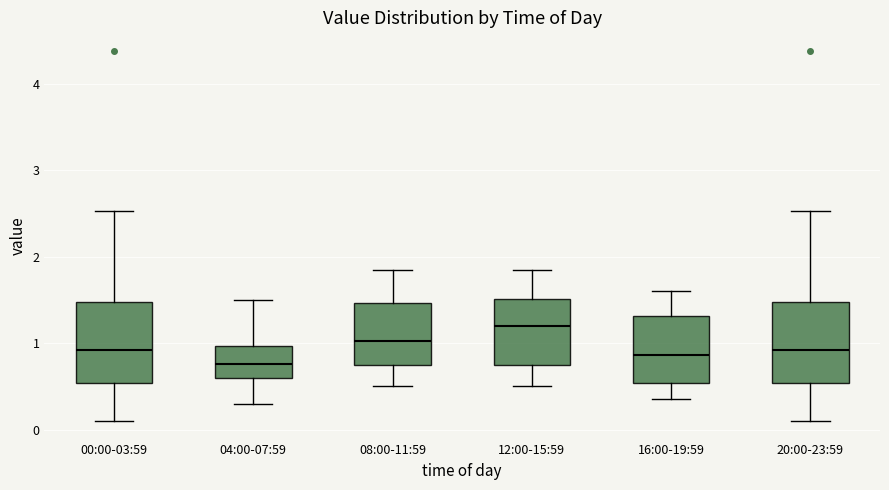

Where does the lower whisker of the box for 04:00-07:59 end on the y-axis? The values are not printed on the chart, so give them approximately, as read against the axis.

0.3